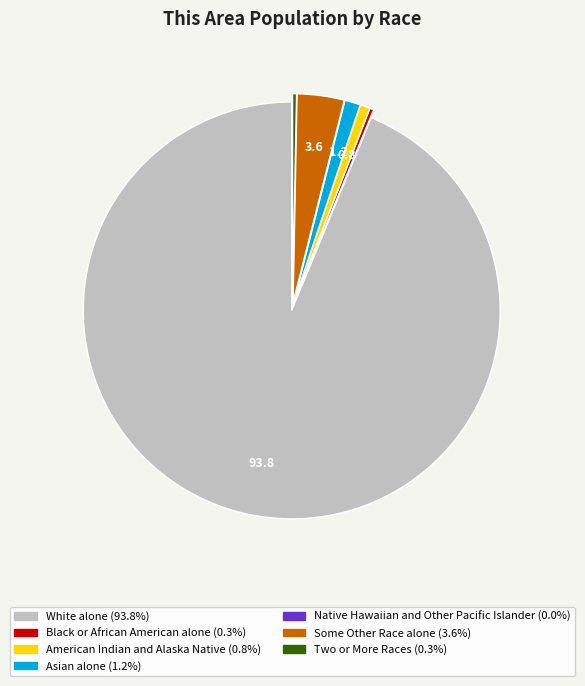

Between Asian alone and Some Other Race alone, which is larger?

Some Other Race alone